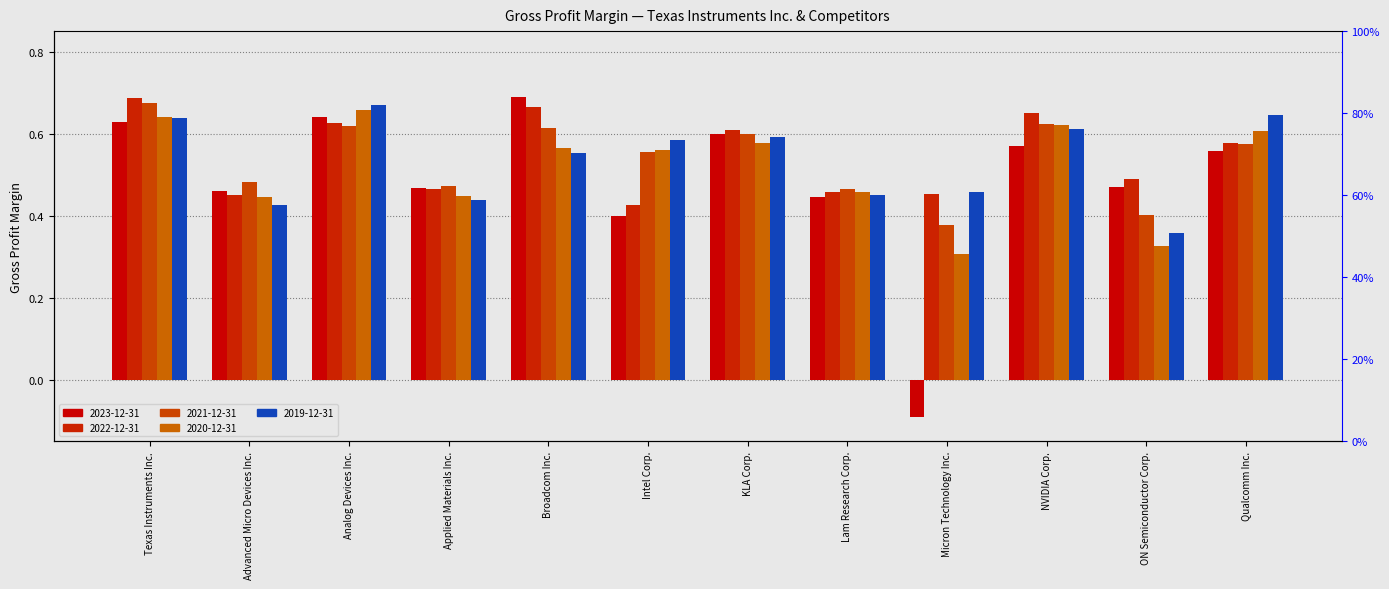

Reading left to right, what are all the values shown in this chart?

2023-12-31: 0.6	0.5	0.6	0.5	0.7	0.4	0.6	0.4	-0.1	0.6	0.5	0.6
2022-12-31: 0.7	0.4	0.6	0.5	0.7	0.4	0.6	0.5	0.5	0.6	0.5	0.6
2021-12-31: 0.7	0.5	0.6	0.5	0.6	0.6	0.6	0.5	0.4	0.6	0.4	0.6
2020-12-31: 0.6	0.4	0.7	0.4	0.6	0.6	0.6	0.5	0.3	0.6	0.3	0.6
2019-12-31: 0.6	0.4	0.7	0.4	0.6	0.6	0.6	0.5	0.5	0.6	0.4	0.6